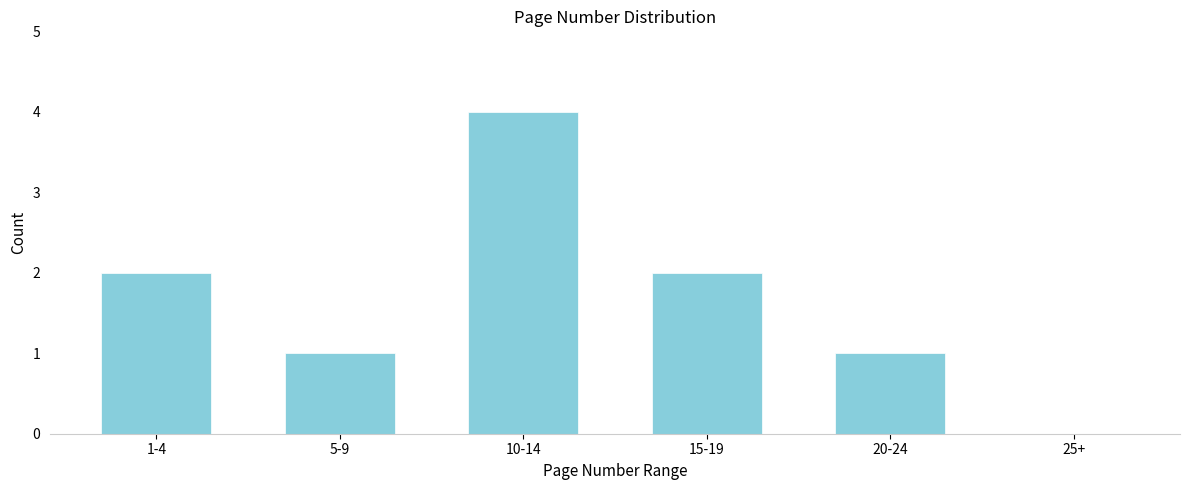

Reading left to right, extract all data points from this chart.

1-4=2	5-9=1	10-14=4	15-19=2	20-24=1	25+=0